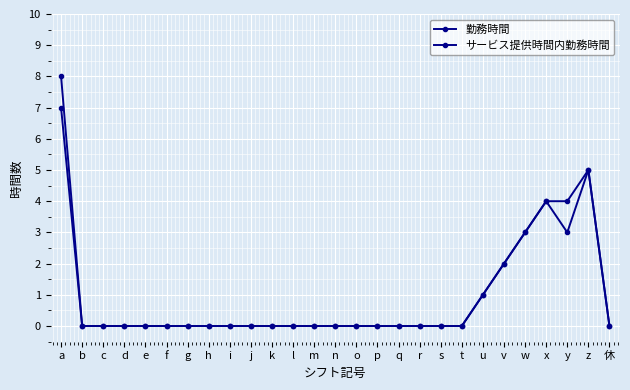

What is the total value across all series at w?

6